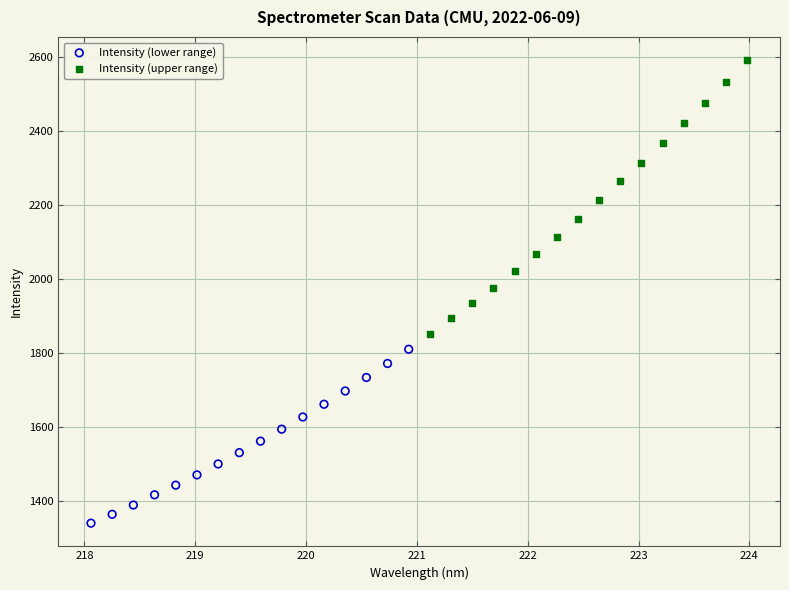

Which series reaches the maximum Y coordinate?

Intensity (upper range)